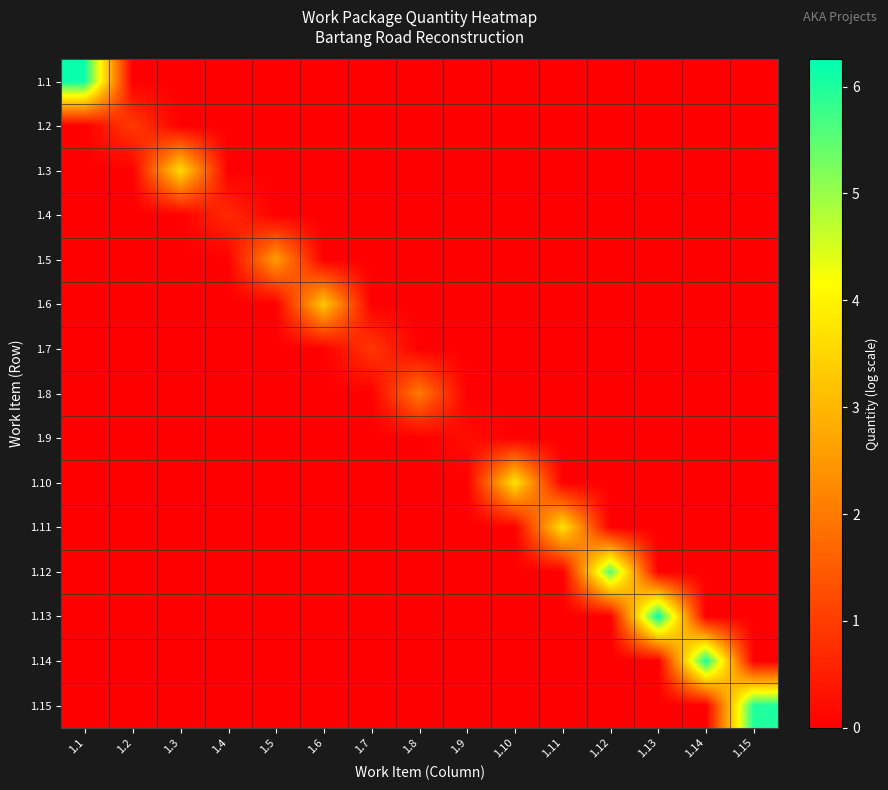

Reading left to right, what are all the values shown in this chart?

1.1: 1.1=6.2	1.2=0.0	1.3=0.0	1.4=0.0	1.5=0.0	1.6=0.0	1.7=0.0	1.8=0.0	1.9=0.0	1.10=0.0	1.11=0.0	1.12=0.0	1.13=0.0	1.14=0.0	1.15=0.0
1.2: 1.1=0.0	1.2=1.0	1.3=0.0	1.4=0.0	1.5=0.0	1.6=0.0	1.7=0.0	1.8=0.0	1.9=0.0	1.10=0.0	1.11=0.0	1.12=0.0	1.13=0.0	1.14=0.0	1.15=0.0
1.3: 1.1=0.0	1.2=0.0	1.3=3.6	1.4=0.0	1.5=0.0	1.6=0.0	1.7=0.0	1.8=0.0	1.9=0.0	1.10=0.0	1.11=0.0	1.12=0.0	1.13=0.0	1.14=0.0	1.15=0.0
1.4: 1.1=0.0	1.2=0.0	1.3=0.0	1.4=0.7	1.5=0.0	1.6=0.0	1.7=0.0	1.8=0.0	1.9=0.0	1.10=0.0	1.11=0.0	1.12=0.0	1.13=0.0	1.14=0.0	1.15=0.0
1.5: 1.1=0.0	1.2=0.0	1.3=0.0	1.4=0.0	1.5=2.6	1.6=0.0	1.7=0.0	1.8=0.0	1.9=0.0	1.10=0.0	1.11=0.0	1.12=0.0	1.13=0.0	1.14=0.0	1.15=0.0
1.6: 1.1=0.0	1.2=0.0	1.3=0.0	1.4=0.0	1.5=0.0	1.6=3.3	1.7=0.0	1.8=0.0	1.9=0.0	1.10=0.0	1.11=0.0	1.12=0.0	1.13=0.0	1.14=0.0	1.15=0.0
1.7: 1.1=0.0	1.2=0.0	1.3=0.0	1.4=0.0	1.5=0.0	1.6=0.0	1.7=0.9	1.8=0.0	1.9=0.0	1.10=0.0	1.11=0.0	1.12=0.0	1.13=0.0	1.14=0.0	1.15=0.0
1.8: 1.1=0.0	1.2=0.0	1.3=0.0	1.4=0.0	1.5=0.0	1.6=0.0	1.7=0.0	1.8=2.0	1.9=0.0	1.10=0.0	1.11=0.0	1.12=0.0	1.13=0.0	1.14=0.0	1.15=0.0
1.9: 1.1=0.0	1.2=0.0	1.3=0.0	1.4=0.0	1.5=0.0	1.6=0.0	1.7=0.0	1.8=0.0	1.9=0.2	1.10=0.0	1.11=0.0	1.12=0.0	1.13=0.0	1.14=0.0	1.15=0.0
1.10: 1.1=0.0	1.2=0.0	1.3=0.0	1.4=0.0	1.5=0.0	1.6=0.0	1.7=0.0	1.8=0.0	1.9=0.0	1.10=3.7	1.11=0.0	1.12=0.0	1.13=0.0	1.14=0.0	1.15=0.0
1.11: 1.1=0.0	1.2=0.0	1.3=0.0	1.4=0.0	1.5=0.0	1.6=0.0	1.7=0.0	1.8=0.0	1.9=0.0	1.10=0.0	1.11=3.7	1.12=0.0	1.13=0.0	1.14=0.0	1.15=0.0
1.12: 1.1=0.0	1.2=0.0	1.3=0.0	1.4=0.0	1.5=0.0	1.6=0.0	1.7=0.0	1.8=0.0	1.9=0.0	1.10=0.0	1.11=0.0	1.12=5.6	1.13=0.0	1.14=0.0	1.15=0.0
1.13: 1.1=0.0	1.2=0.0	1.3=0.0	1.4=0.0	1.5=0.0	1.6=0.0	1.7=0.0	1.8=0.0	1.9=0.0	1.10=0.0	1.11=0.0	1.12=0.0	1.13=6.3	1.14=0.0	1.15=0.0
1.14: 1.1=0.0	1.2=0.0	1.3=0.0	1.4=0.0	1.5=0.0	1.6=0.0	1.7=0.0	1.8=0.0	1.9=0.0	1.10=0.0	1.11=0.0	1.12=0.0	1.13=0.0	1.14=6.1	1.15=0.0
1.15: 1.1=0.0	1.2=0.0	1.3=0.0	1.4=0.0	1.5=0.0	1.6=0.0	1.7=0.0	1.8=0.0	1.9=0.0	1.10=0.0	1.11=0.0	1.12=0.0	1.13=0.0	1.14=0.0	1.15=6.0